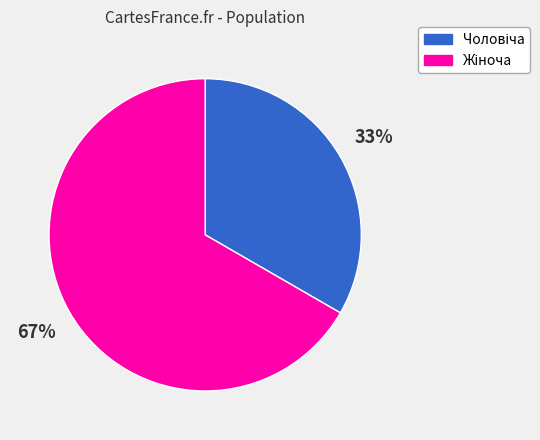

Does any single category account for the majority?

Yes